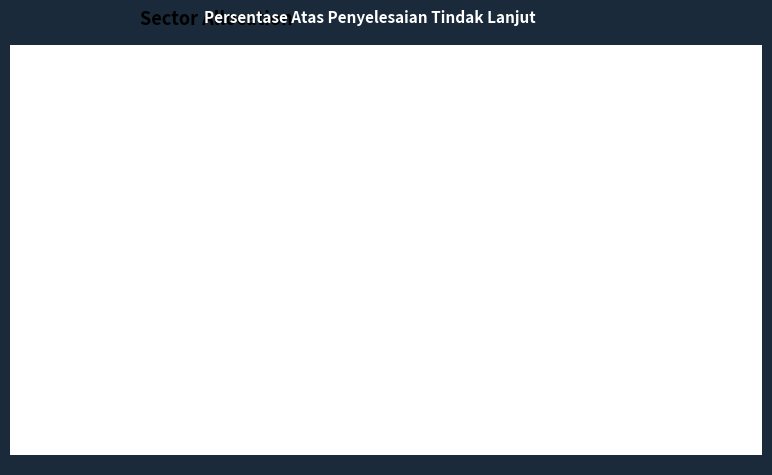

Rank the categories by value from highest to lowest.

2024 (col_7), 2023 (col_8)